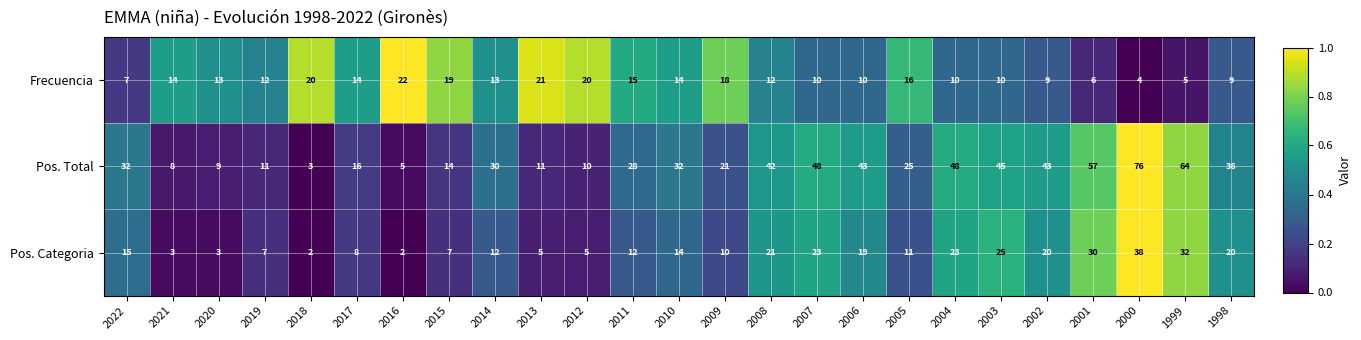

What is the sum of all Frecuencia values?

323